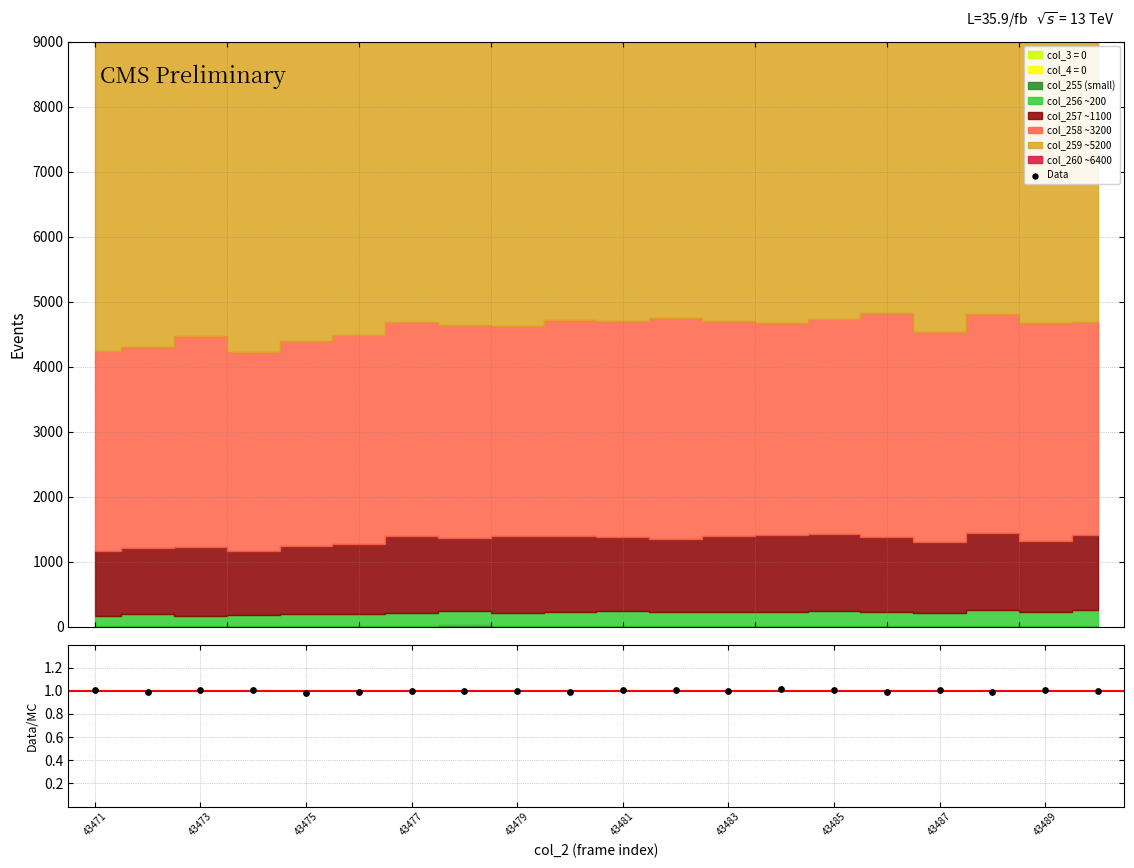

Approximately how many times larger is the value at 18 compared to 43489?

1.0